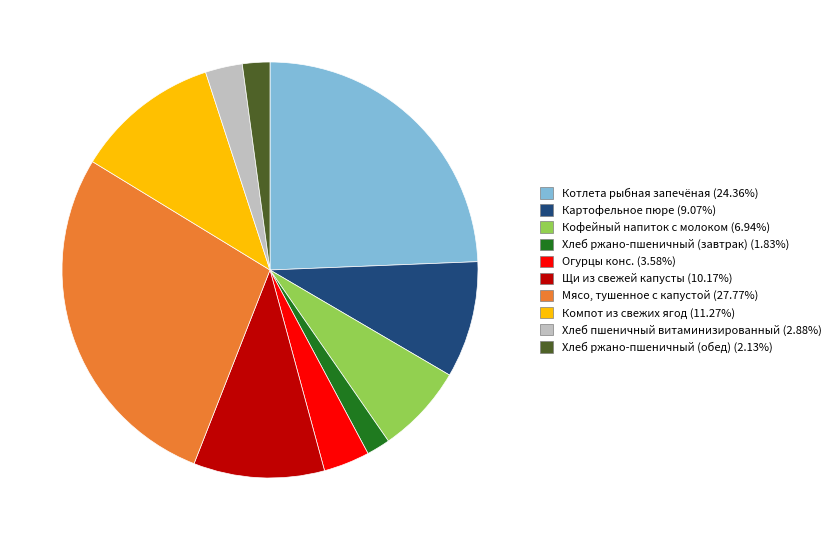

Does any single category account for the majority?

No